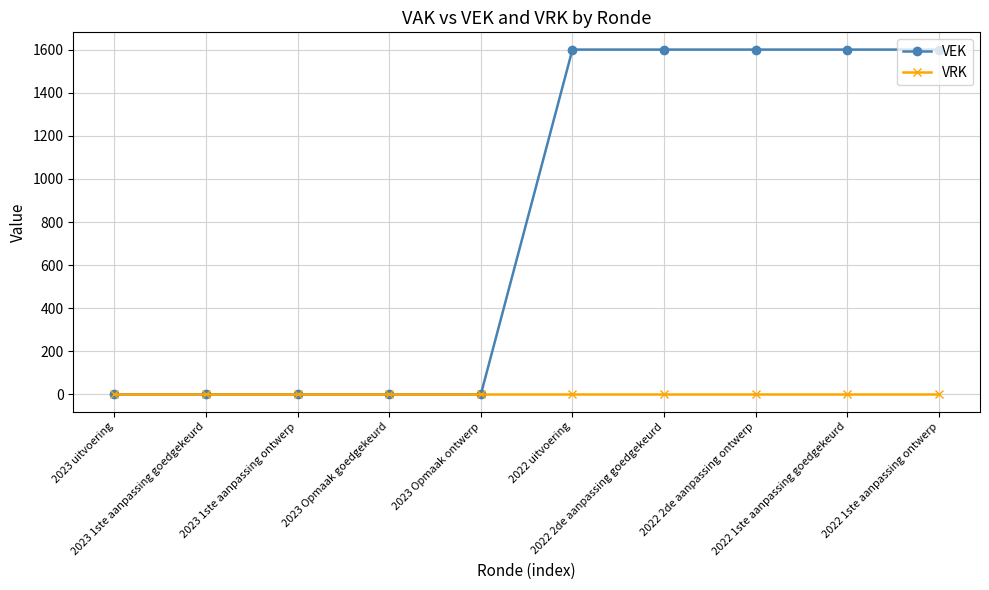

List the series in order of their overall mean, highest first.

VEK, VRK